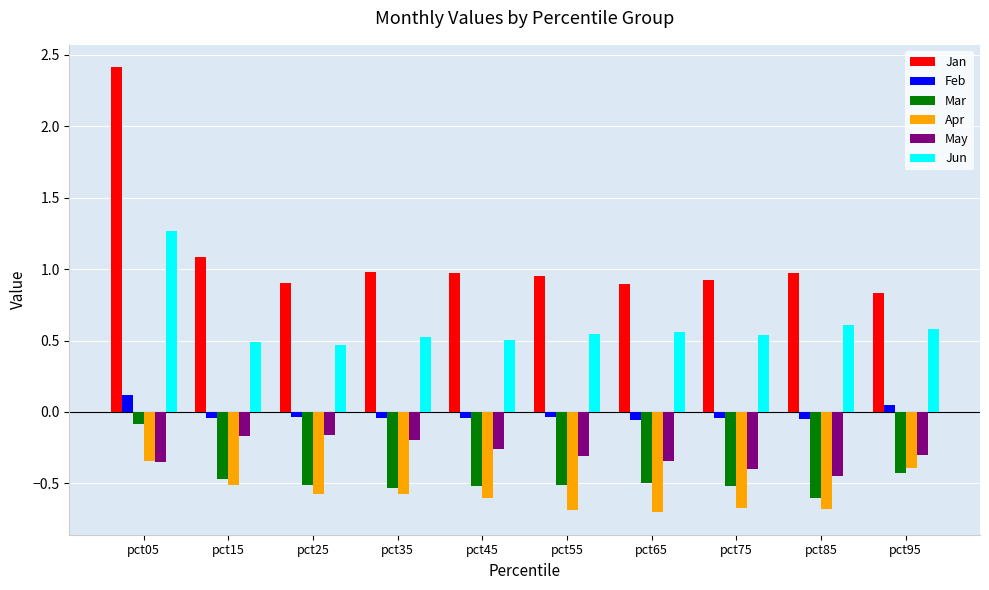

Does the chart contain any negative values?

Yes